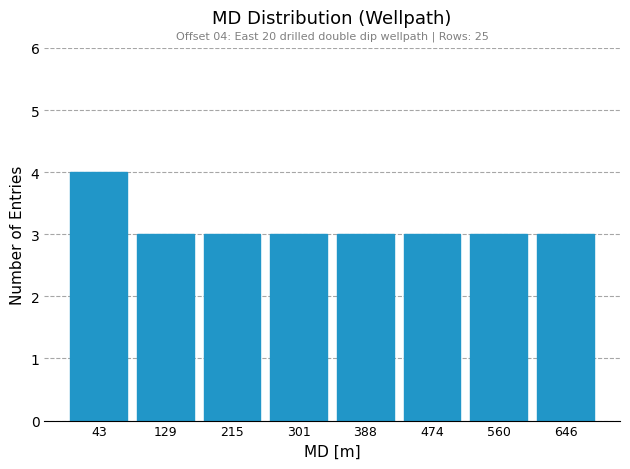

Which range on the x-axis has the tallest bar?

0 to 90